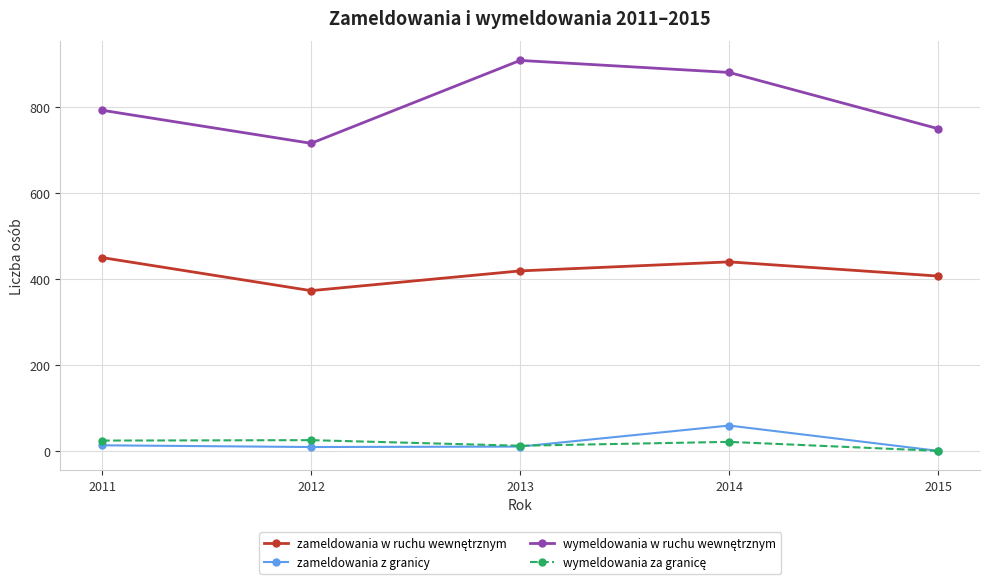

What is the total value across all series at 2014?

1401